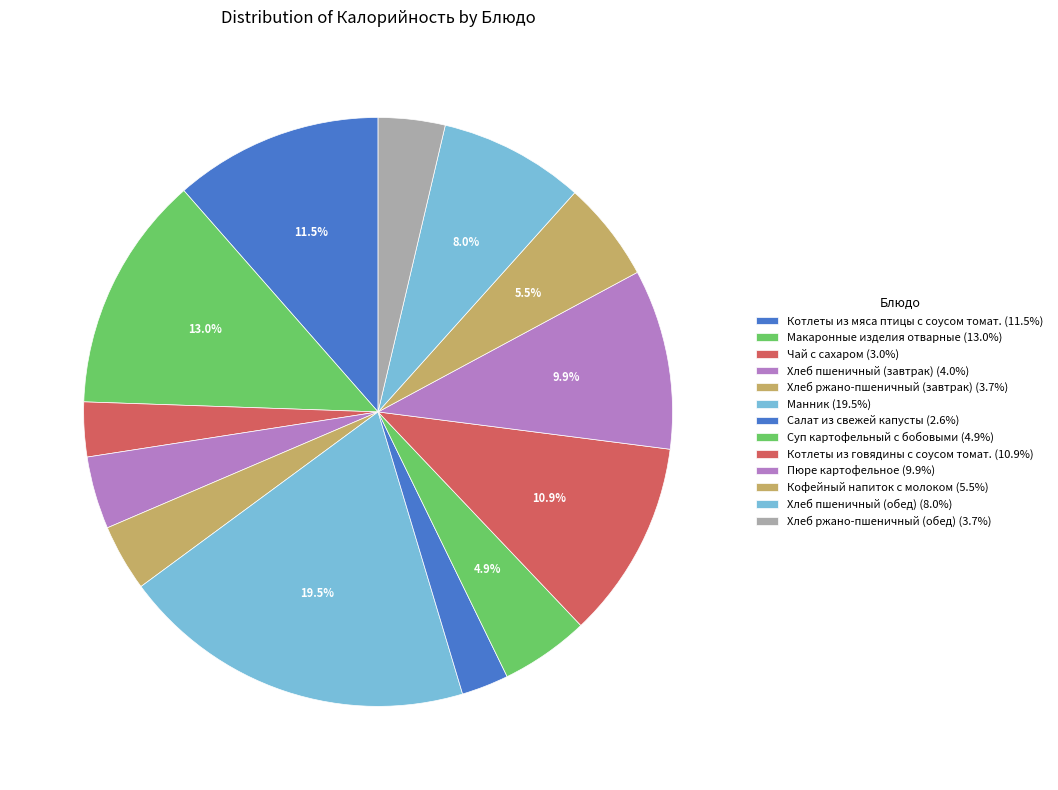

How many segments does this pie chart have?

13